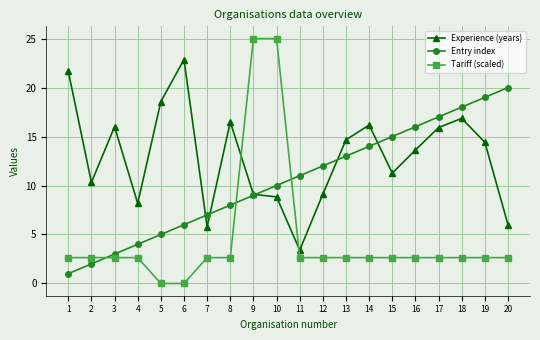

What value does the Entry index series have at 11?

11.0